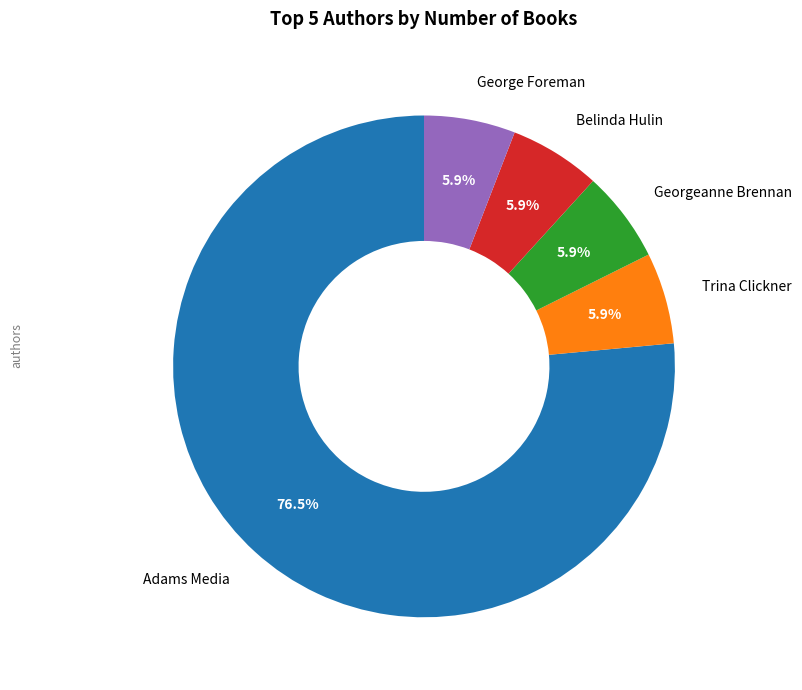

Does any single category account for the majority?

Yes